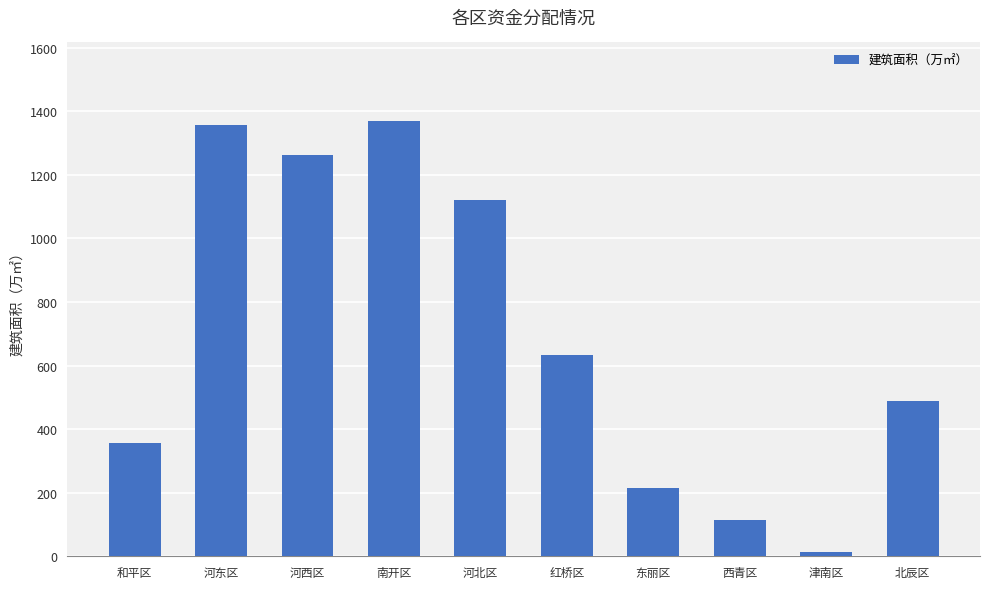

At which category does the chart reach its minimum across all series?

津南区